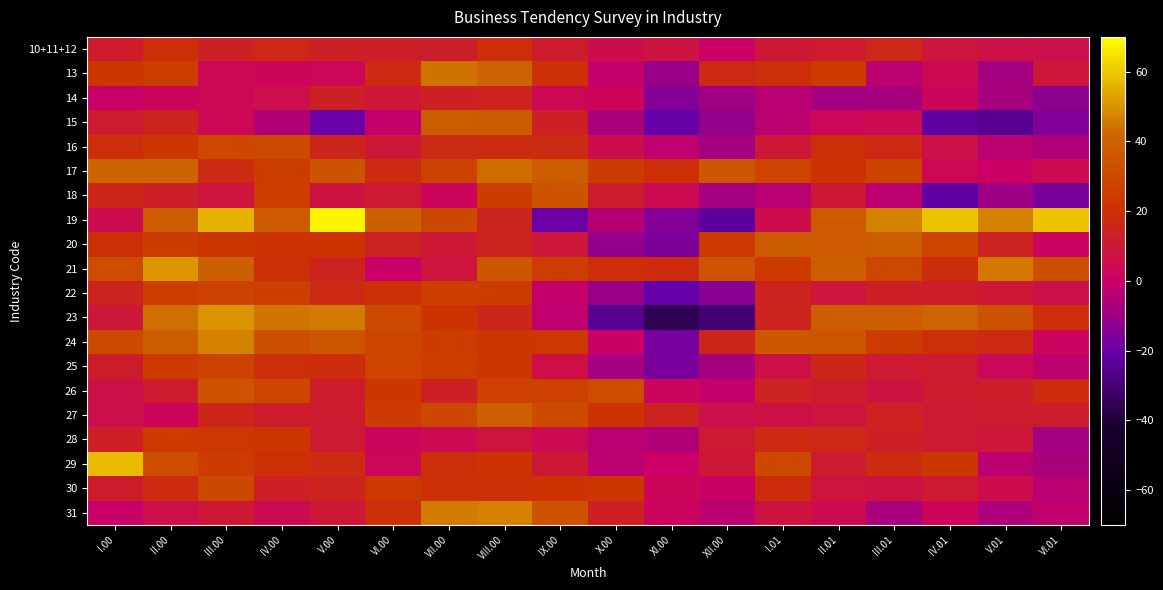

Reading left to right, extract all data points from this chart.

10+11+12: I.00=11.6	II.00=18.9	III.00=13.2	IV.00=16.2	V.00=13.2	VI.00=12.9	VII.00=12.5	VIII.00=18.6	IX.00=11.7	X.00=5.3	XI.00=7.9	XII.00=0.4	I.01=10.1	II.01=11.7	III.01=16.1	IV.01=8.3	V.01=6.4	VI.01=5.5
13: I.00=22.7	II.00=25.2	III.00=3.4	IV.00=2.2	V.00=3.2	VI.00=17.3	VII.00=44.0	VIII.00=40.7	IX.00=19.8	X.00=-1.5	XI.00=-10.4	XII.00=16.9	I.01=19.1	II.01=23.8	III.01=-3.0	IV.01=4.0	V.01=-7.7	VI.01=8.8
14: I.00=-0.1	II.00=2.3	III.00=3.6	IV.00=6.0	V.00=13.5	VI.00=9.7	VII.00=13.5	VIII.00=14.4	IX.00=3.3	X.00=2.7	XI.00=-14.8	XII.00=-9.1	I.01=-4.2	II.01=-8.0	III.01=-7.3	IV.01=2.5	V.01=-7.6	VI.01=-13.1
15: I.00=11.0	II.00=15.0	III.00=3.4	IV.00=-5.9	V.00=-20.0	VI.00=-1.4	VII.00=38.0	VIII.00=36.8	IX.00=13.2	X.00=-6.9	XI.00=-21.2	XII.00=-11.6	I.01=-3.0	II.01=3.2	III.01=3.9	IV.01=-22.5	V.01=-25.2	VI.01=-15.6
16: I.00=19.1	II.00=22.3	III.00=29.8	IV.00=30.1	V.00=15.7	VI.00=9.3	VII.00=17.0	VIII.00=18.0	IX.00=17.4	X.00=5.2	XI.00=-2.7	XII.00=-8.1	I.01=9.5	II.01=19.3	III.01=16.7	IV.01=6.5	V.01=-3.3	VI.01=-5.8
17: I.00=40.5	II.00=40.9	III.00=17.1	IV.00=24.8	V.00=34.0	VI.00=17.8	VII.00=26.9	VIII.00=43.2	IX.00=37.8	X.00=24.4	XI.00=19.6	XII.00=35.6	I.01=28.1	II.01=20.3	III.01=27.4	IV.01=3.4	V.01=0.3	VI.01=4.0
18: I.00=15.5	II.00=12.7	III.00=8.5	IV.00=25.2	V.00=7.8	VI.00=10.5	VII.00=1.9	VIII.00=24.4	IX.00=34.8	X.00=11.1	XI.00=4.3	XII.00=-7.7	I.01=-4.0	II.01=10.3	III.01=-3.1	IV.01=-22.3	V.01=-9.3	VI.01=-16.6
19: I.00=5.4	II.00=37.8	III.00=55.9	IV.00=36.5	V.00=67.6	VI.00=39.0	VII.00=29.7	VIII.00=14.4	IX.00=-20.0	X.00=-4.9	XI.00=-15.3	XII.00=-23.3	I.01=5.4	II.01=36.5	III.01=46.6	IV.01=58.6	V.01=46.8	VI.01=58.6
20: I.00=19.6	II.00=24.4	III.00=21.6	IV.00=20.4	V.00=20.4	VI.00=13.8	VII.00=9.3	VIII.00=15.3	IX.00=9.0	X.00=-11.3	XI.00=-16.0	XII.00=23.0	I.01=37.2	II.01=36.2	III.01=38.2	IV.01=28.4	V.01=13.9	VI.01=1.3
21: I.00=31.4	II.00=50.4	III.00=39.0	IV.00=19.2	V.00=14.5	VI.00=-0.1	VII.00=8.6	VIII.00=35.4	IX.00=24.2	X.00=19.3	XI.00=18.4	XII.00=34.7	I.01=23.8	II.01=38.4	III.01=29.4	IV.01=18.3	V.01=45.0	VI.01=32.3
22: I.00=14.3	II.00=25.3	III.00=26.9	IV.00=25.5	V.00=17.2	VI.00=19.8	VII.00=25.9	VIII.00=25.1	IX.00=-1.4	X.00=-10.7	XI.00=-20.8	XII.00=-13.3	I.01=15.1	II.01=8.5	III.01=13.1	IV.01=12.3	V.01=9.9	VI.01=5.8
23: I.00=9.0	II.00=43.7	III.00=49.8	IV.00=44.7	V.00=45.7	VI.00=30.6	VII.00=21.1	VIII.00=15.4	IX.00=-2.7	X.00=-24.7	XI.00=-36.0	XII.00=-30.0	I.01=14.3	II.01=38.0	III.01=38.8	IV.01=41.4	V.01=33.8	VI.01=19.1
24: I.00=30.1	II.00=38.2	III.00=46.6	IV.00=32.5	V.00=35.5	VI.00=28.2	VII.00=24.4	VIII.00=21.9	IX.00=23.1	X.00=-0.4	XI.00=-17.3	XII.00=15.8	I.01=35.8	II.01=35.1	III.01=24.4	IV.01=18.8	V.01=17.4	VI.01=1.1
25: I.00=11.8	II.00=23.9	III.00=27.2	IV.00=19.1	V.00=18.5	VI.00=28.1	VII.00=25.6	VIII.00=22.3	IX.00=6.4	X.00=-8.1	XI.00=-16.9	XII.00=-7.9	I.01=6.3	II.01=15.7	III.01=10.8	IV.01=11.3	V.01=2.9	VI.01=-3.0
26: I.00=6.5	II.00=11.2	III.00=34.1	IV.00=28.6	V.00=11.7	VI.00=22.0	VII.00=13.6	VIII.00=26.4	IX.00=26.3	X.00=31.4	XI.00=1.8	XII.00=-1.5	I.01=14.1	II.01=11.6	III.01=7.9	IV.01=11.2	V.01=12.2	VI.01=17.8
27: I.00=5.7	II.00=2.4	III.00=15.4	IV.00=11.8	V.00=11.2	VI.00=23.9	VII.00=29.3	VIII.00=39.7	IX.00=31.1	X.00=21.2	XI.00=14.7	XII.00=5.5	I.01=6.1	II.01=8.7	III.01=13.8	IV.01=10.5	V.01=11.4	VI.01=12.0
28: I.00=13.2	II.00=23.6	III.00=23.3	IV.00=21.4	V.00=10.8	VI.00=1.7	VII.00=4.3	VIII.00=8.6	IX.00=4.3	X.00=-3.6	XI.00=-5.3	XII.00=10.4	I.01=17.1	II.01=16.4	III.01=13.4	IV.01=10.6	V.01=8.9	VI.01=-8.5
29: I.00=57.1	II.00=31.2	III.00=25.0	IV.00=20.2	V.00=17.3	VI.00=2.8	VII.00=18.8	VIII.00=20.9	IX.00=9.9	X.00=-2.8	XI.00=0.3	XII.00=10.1	I.01=29.2	II.01=11.3	III.01=17.6	IV.01=21.9	V.01=-3.1	VI.01=-7.1
30: I.00=12.0	II.00=18.0	III.00=29.2	IV.00=13.0	V.00=14.3	VI.00=23.0	VII.00=20.2	VIII.00=19.9	IX.00=21.1	X.00=21.5	XI.00=2.7	XII.00=-0.4	I.01=18.5	II.01=8.4	III.01=7.4	IV.01=10.6	V.01=5.2	VI.01=-3.5
31: I.00=-0.8	II.00=6.0	III.00=10.0	IV.00=4.0	V.00=9.4	VI.00=19.1	VII.00=45.4	VIII.00=47.0	IX.00=33.5	X.00=13.4	XI.00=1.3	XII.00=-3.2	I.01=7.7	II.01=4.2	III.01=-6.9	IV.01=1.7	V.01=-6.4	VI.01=-2.0